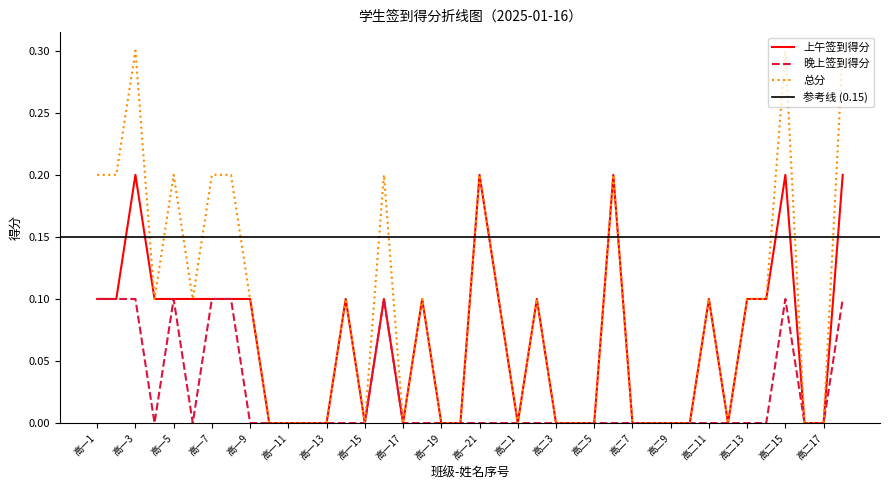

True or false: 上午签到得分 and 总分 intersect in this chart.

False